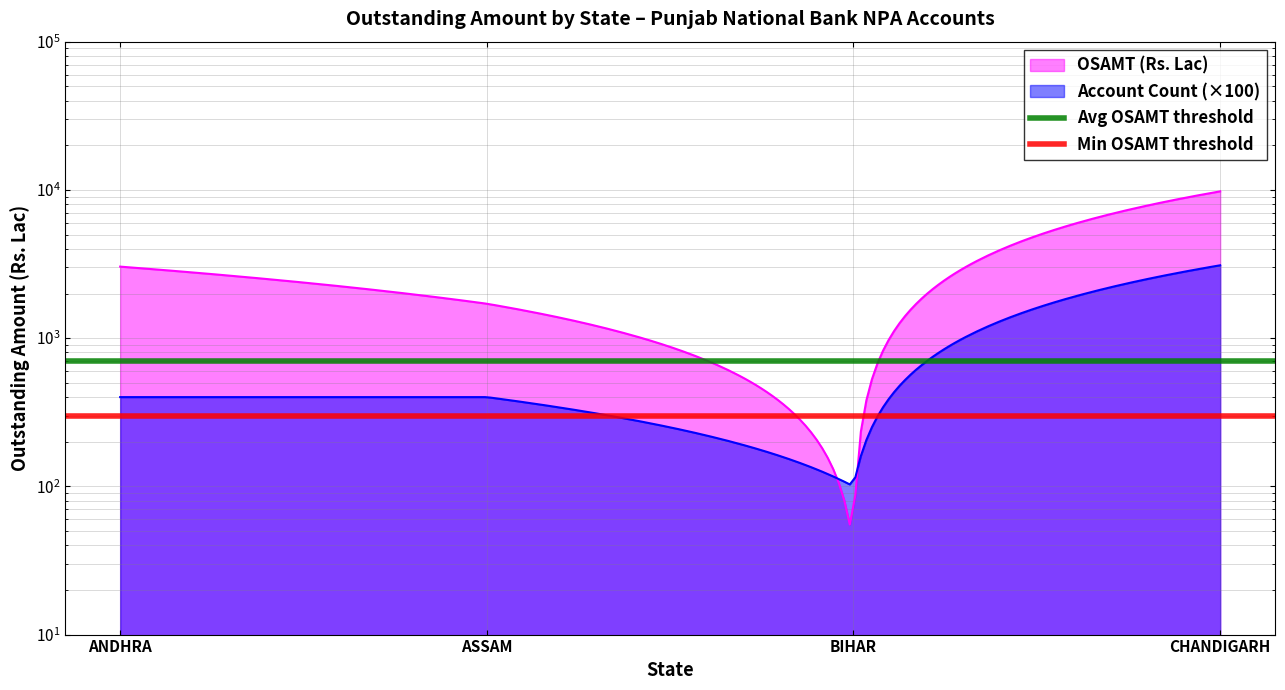

Is it true that Avg OSAMT threshold equals 700 at ASSAM?

True